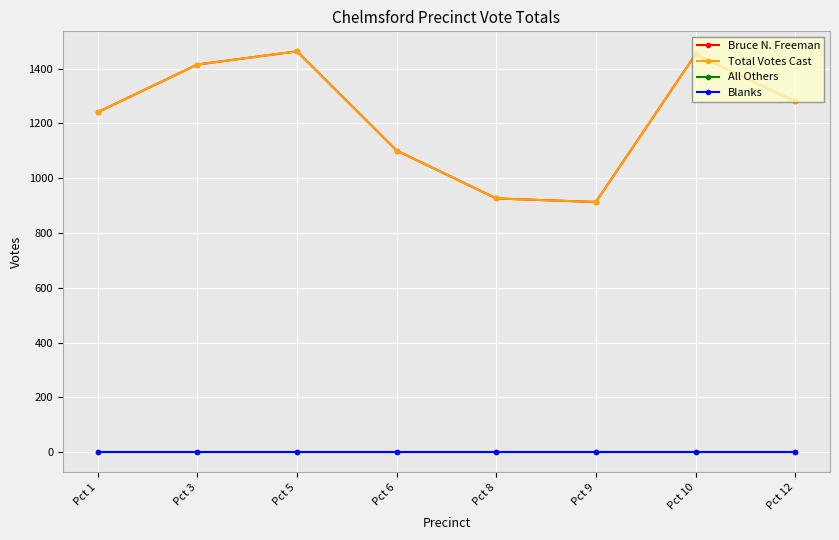

The value of All Others at Pct 10 is 0. True or false?

True